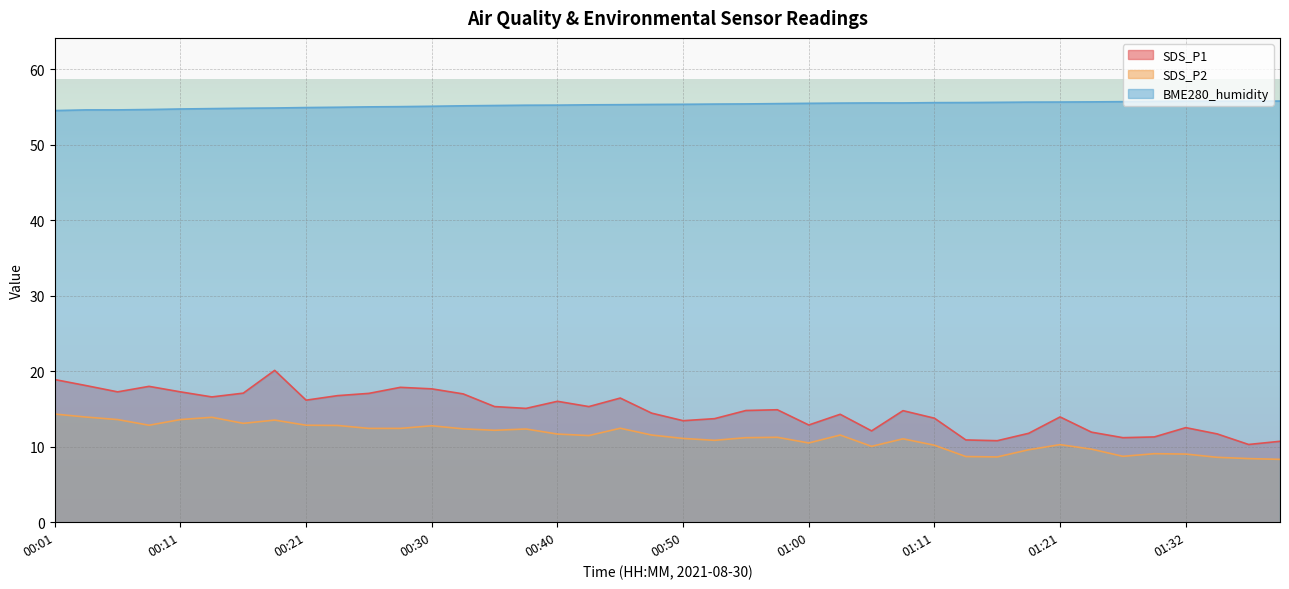

What is the label of the 32nd point from the right?

00:21